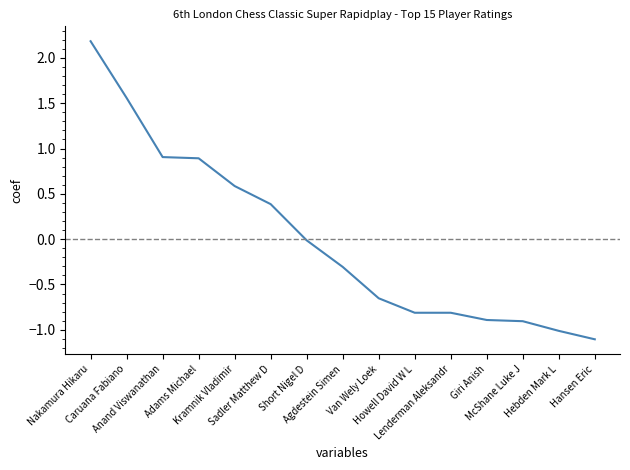

What is the change in value from Sadler Matthew D to Lenderman Aleksandr?

-1.2